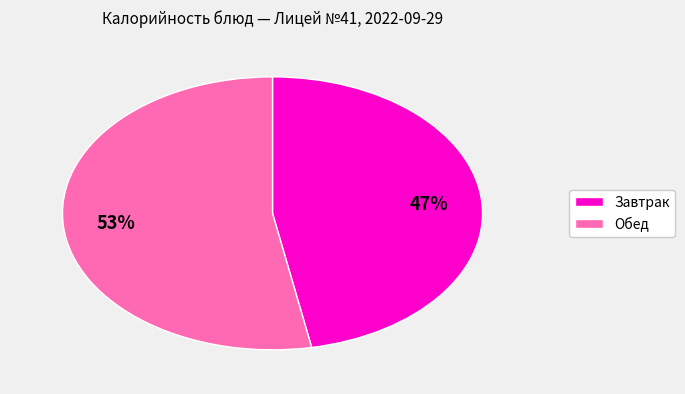

To the nearest percent, what is the average slice percentage?

50%